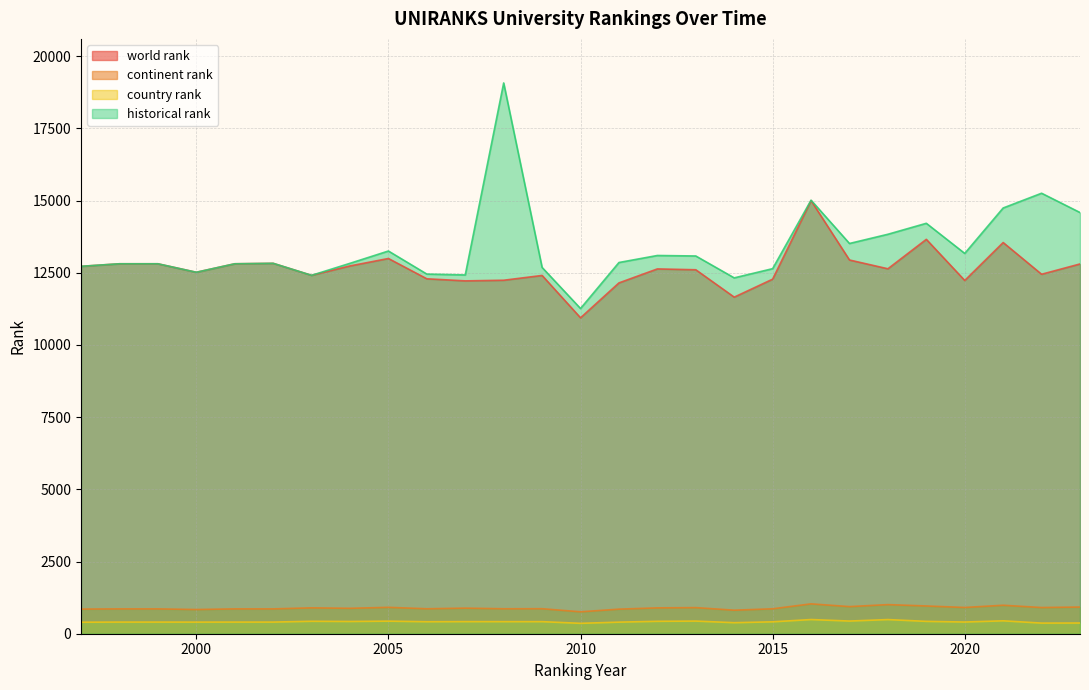

What is the value of the continent rank point at the 16th from the left?

895